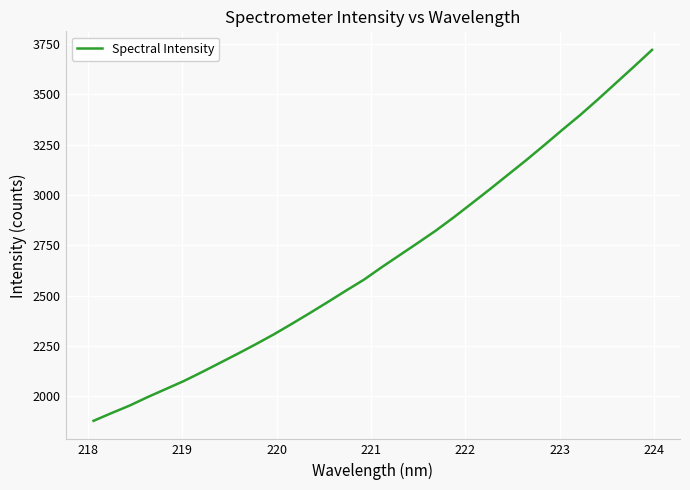

What is the smallest value displayed?

1878.1